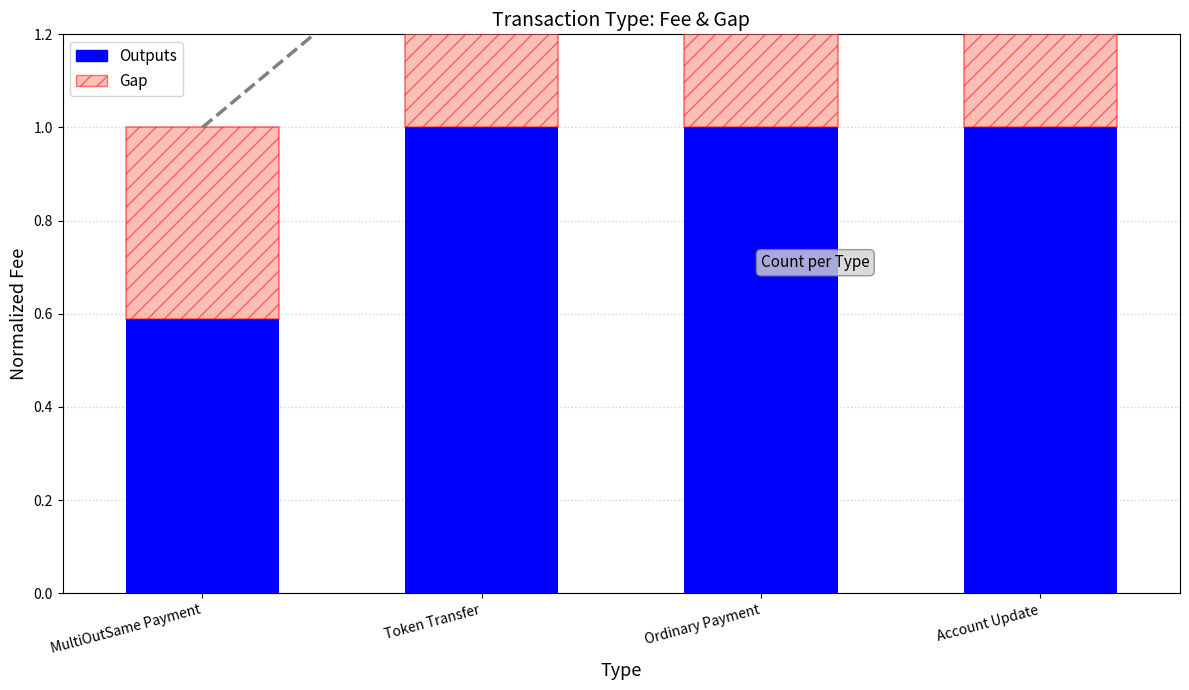

What is the lowest value of the Outputs series?

0.6